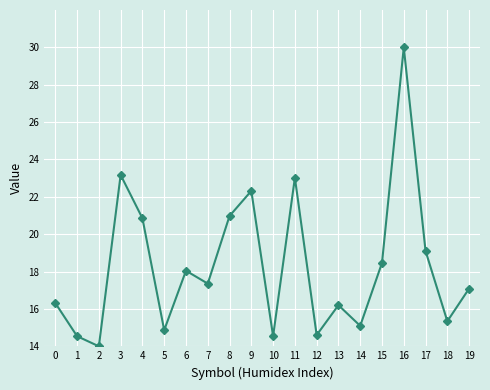

What is the value of the 3rd point from the left?

14.0